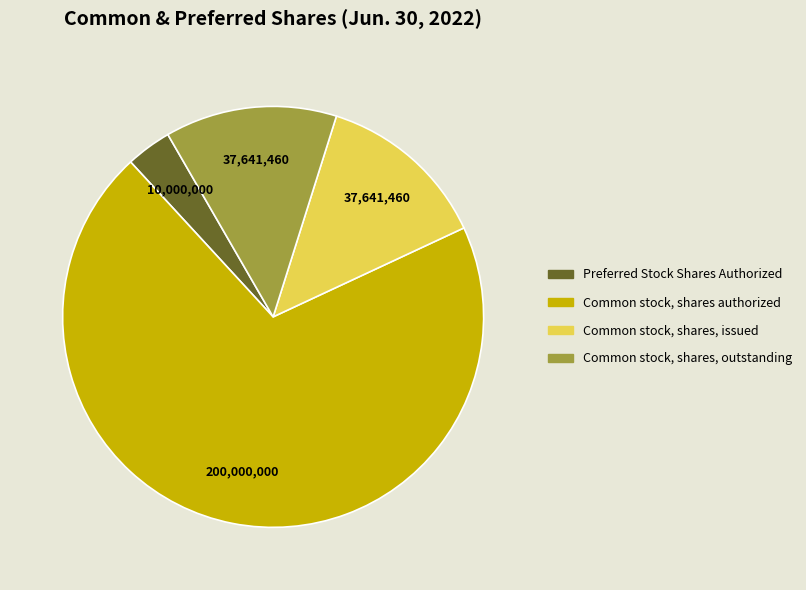

Which category accounts for the majority?

Common stock, shares authorized